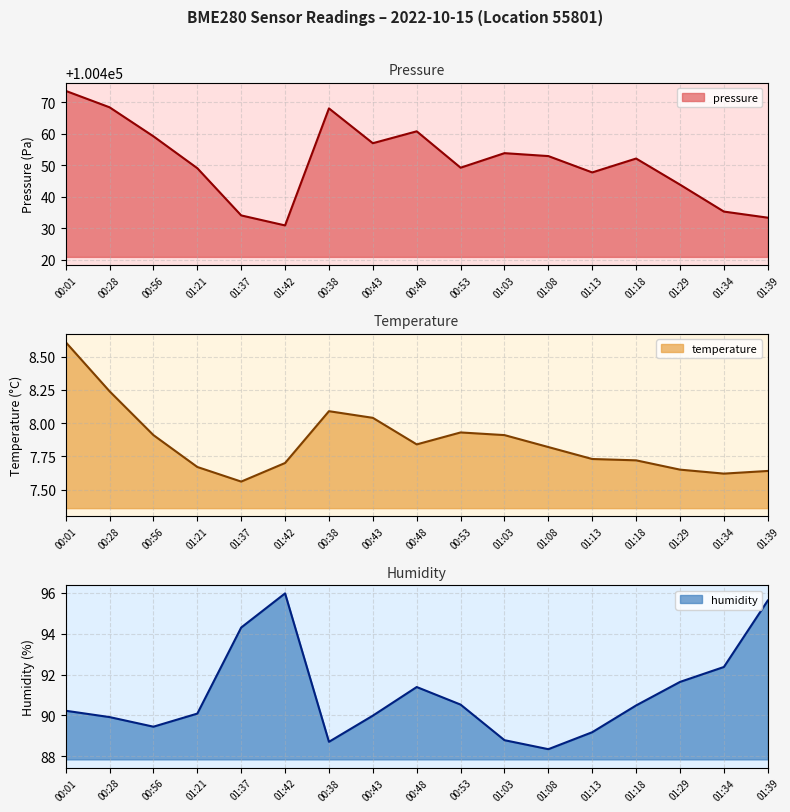

How many data points does each series have?

17